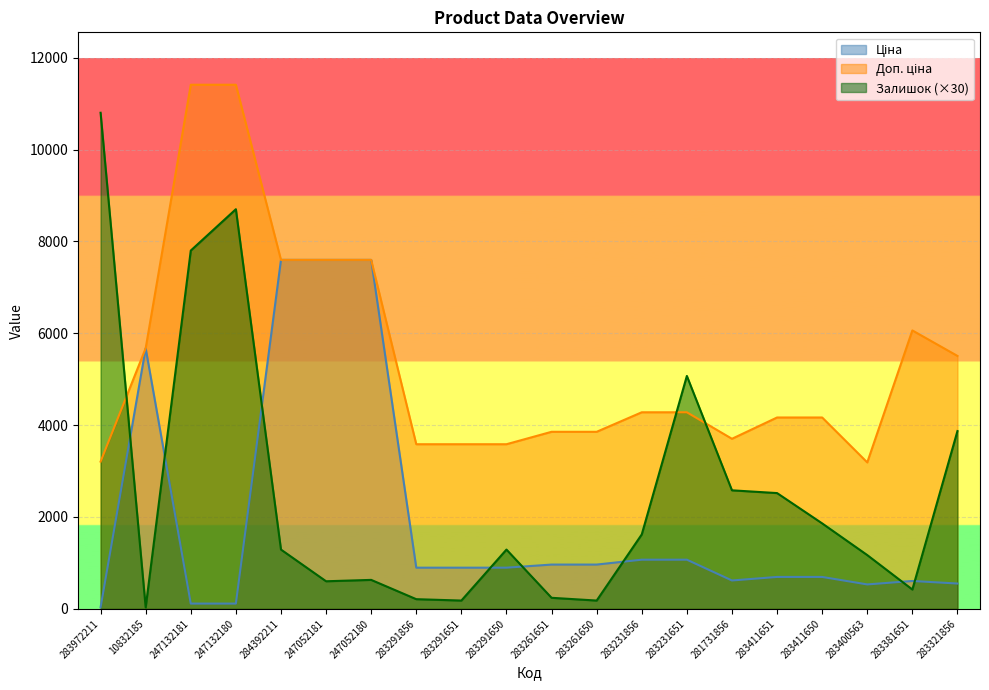

At which label does Залишок first exceed 1290?

283972211